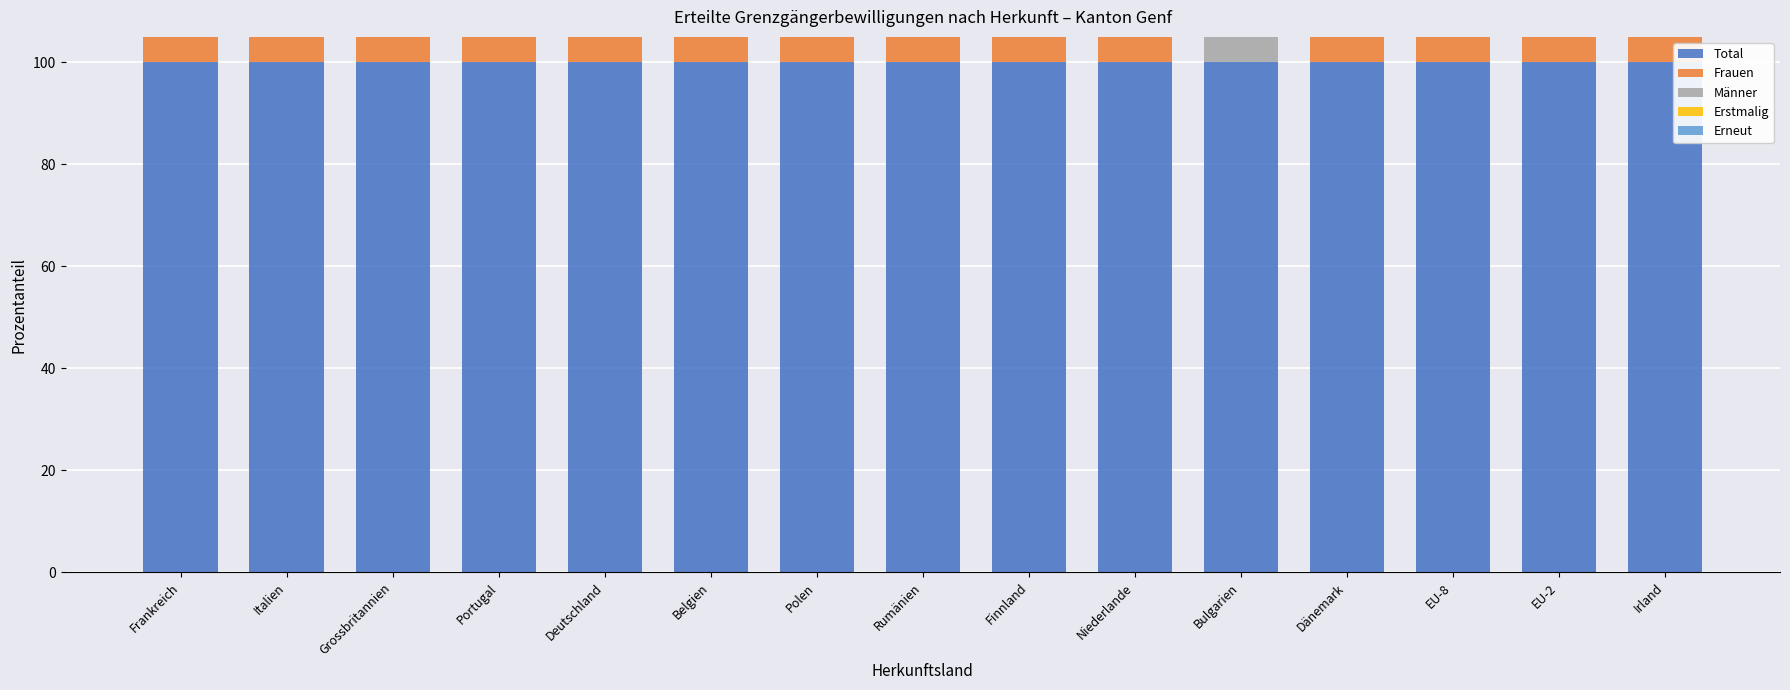

What value does the Erneut series have at Grossbritannien?

20.8